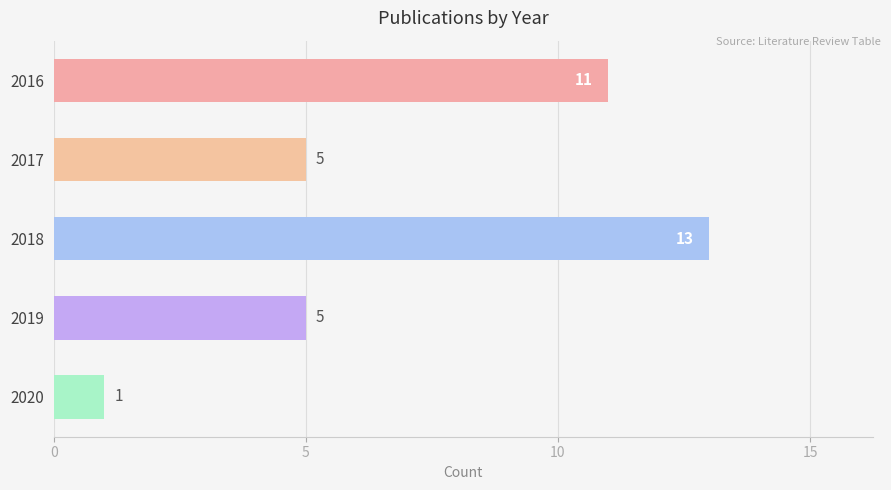

Is it true that the value at 2019 is 8?

False